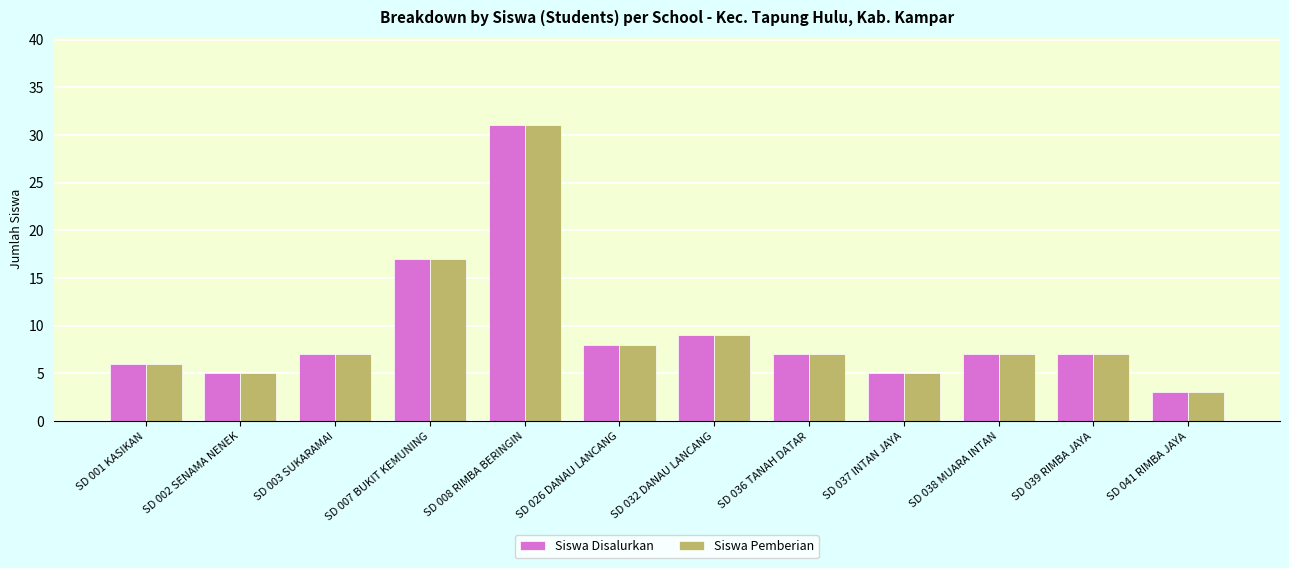

How many bars are there in each group?

2